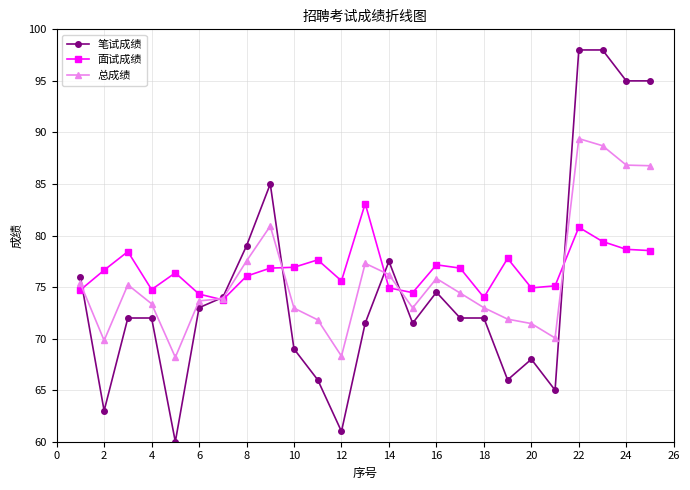

Rank the series by their maximum value, from highest to lowest.

笔试成绩, 总成绩, 面试成绩